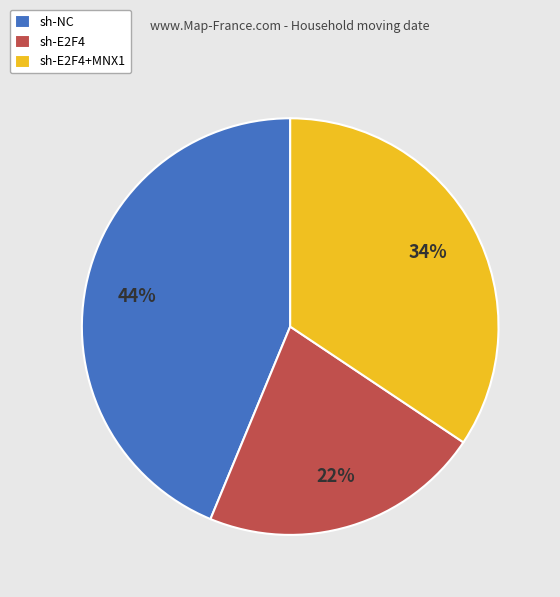

Is it true that sh-E2F4+MNX1 is 34% of the pie?

True